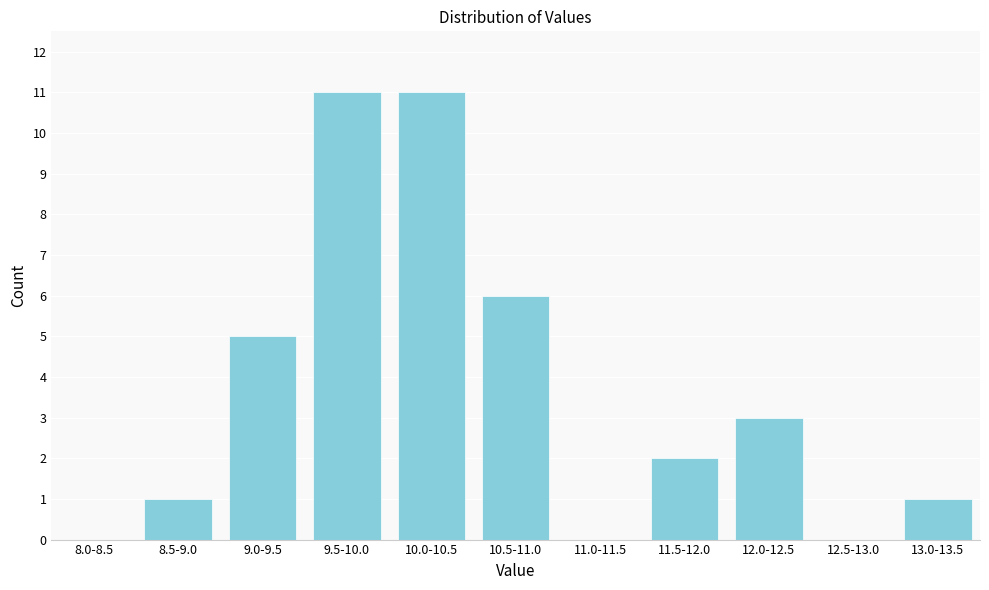

Reading left to right, extract all data points from this chart.

8.0-8.5=0	8.5-9.0=1	9.0-9.5=5	9.5-10.0=11	10.0-10.5=11	10.5-11.0=6	11.0-11.5=0	11.5-12.0=2	12.0-12.5=3	12.5-13.0=0	13.0-13.5=1